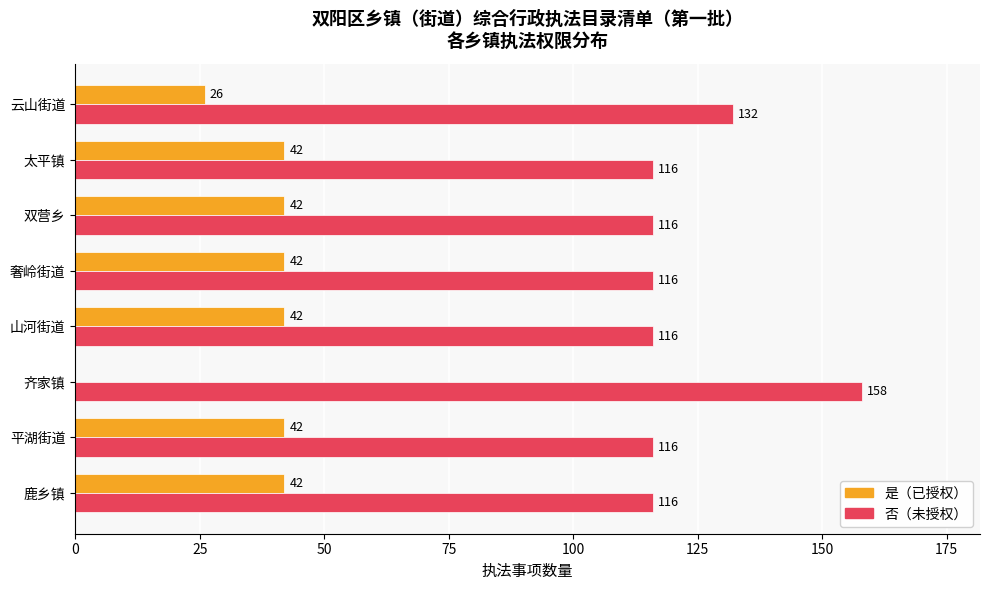

What is the total value across all series at 太平镇?

158